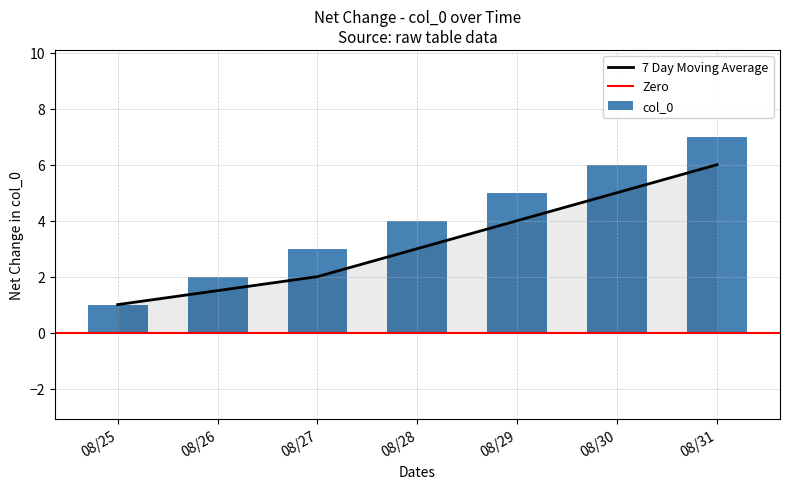

How many distinct data groups are displayed?

1